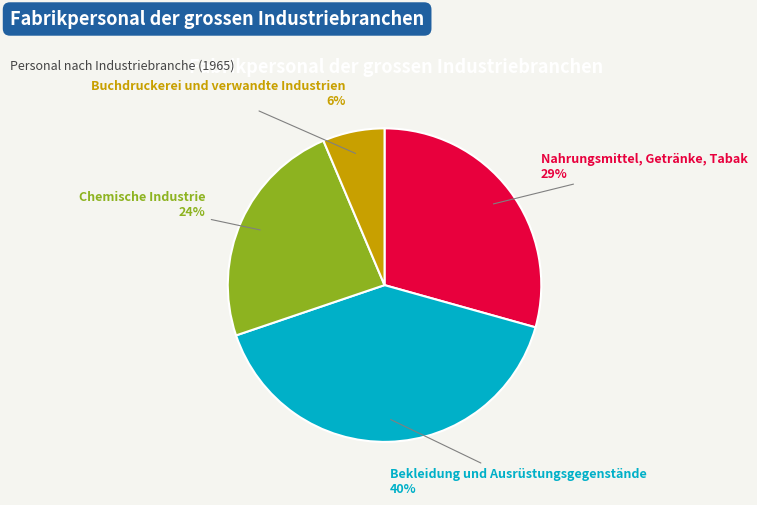

To the nearest percent, what is the difference between the Nahrungsmittel, Getränke, Tabak and Buchdruckerei und verwandte Industrien slice percentages?

23%